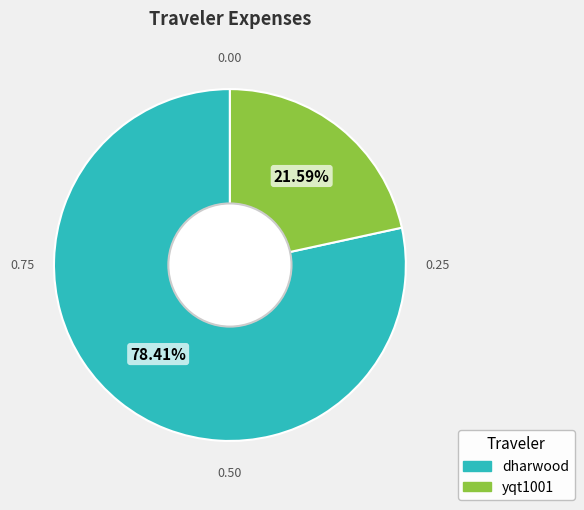

To the nearest percent, what is the difference between the largest and smallest slice percentages?

57%